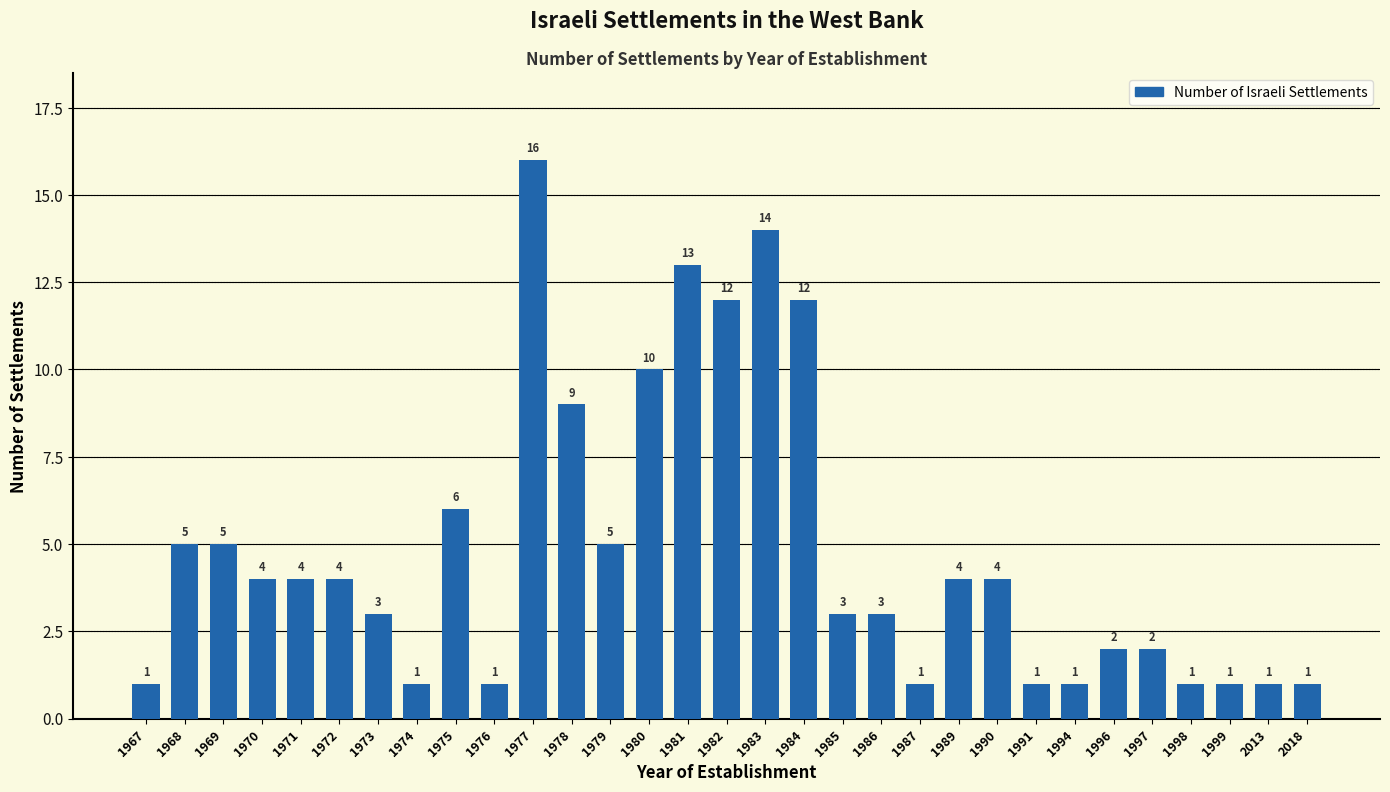

Reading left to right, list all the values displayed in this chart.

1	5	5	4	4	4	3	1	6	1	16	9	5	10	13	12	14	12	3	3	1	4	4	1	1	2	2	1	1	1	1